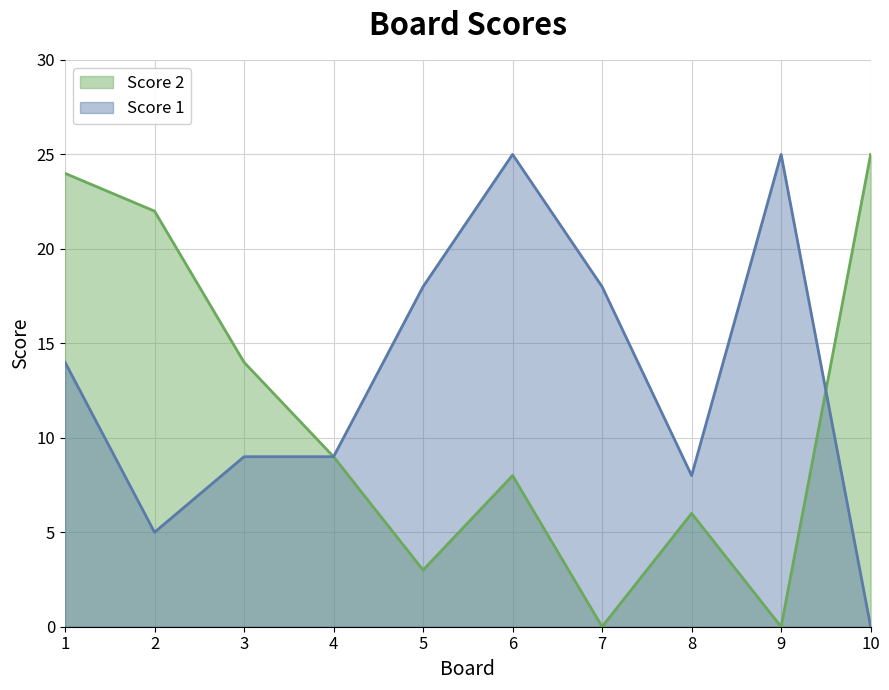

At which label does Score 2 first exceed 9?

1